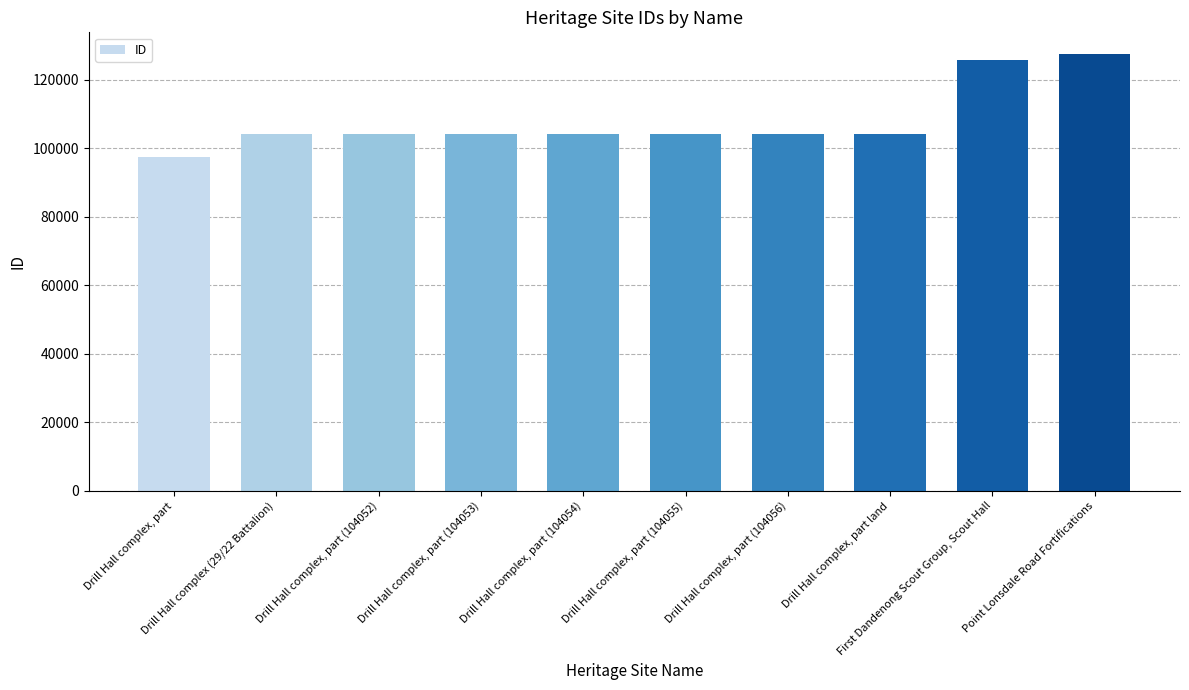

What is the average value?

107889